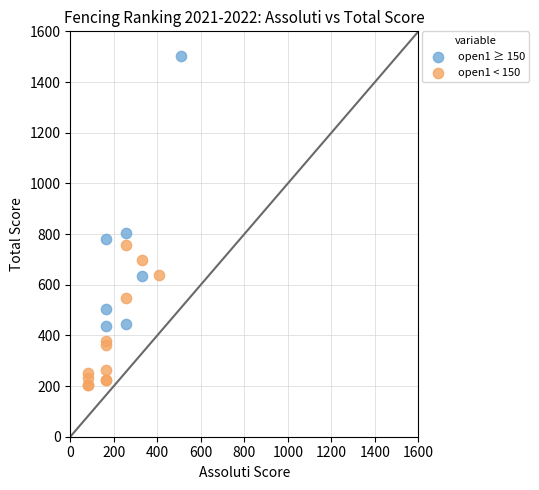

Which series contains the lowest Y value?

open1 < 150